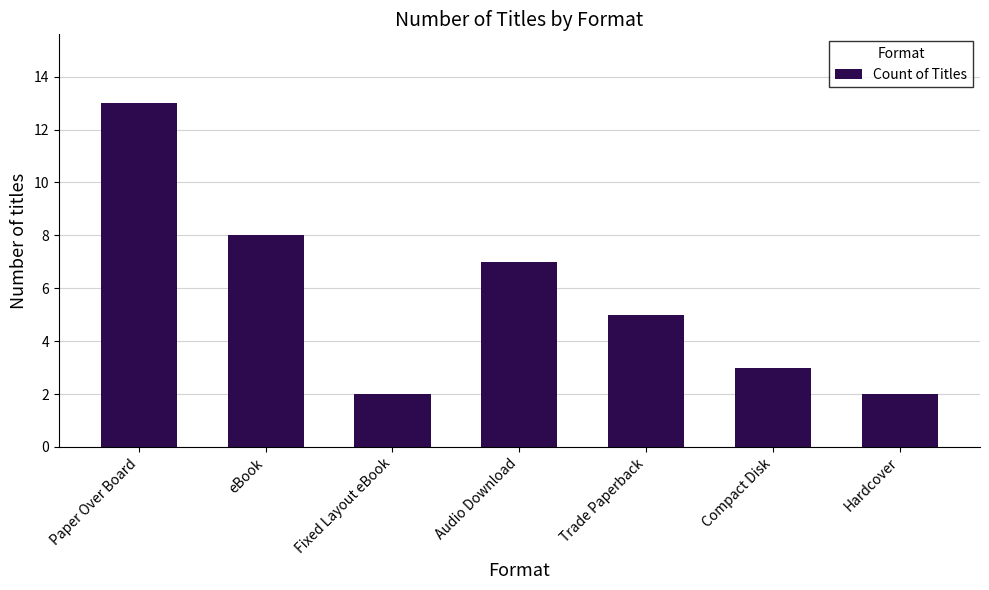

Reading right to left, transcribe all the data shown in this chart.

Hardcover=2	Compact Disk=3	Trade Paperback=5	Audio Download=7	Fixed Layout eBook=2	eBook=8	Paper Over Board=13